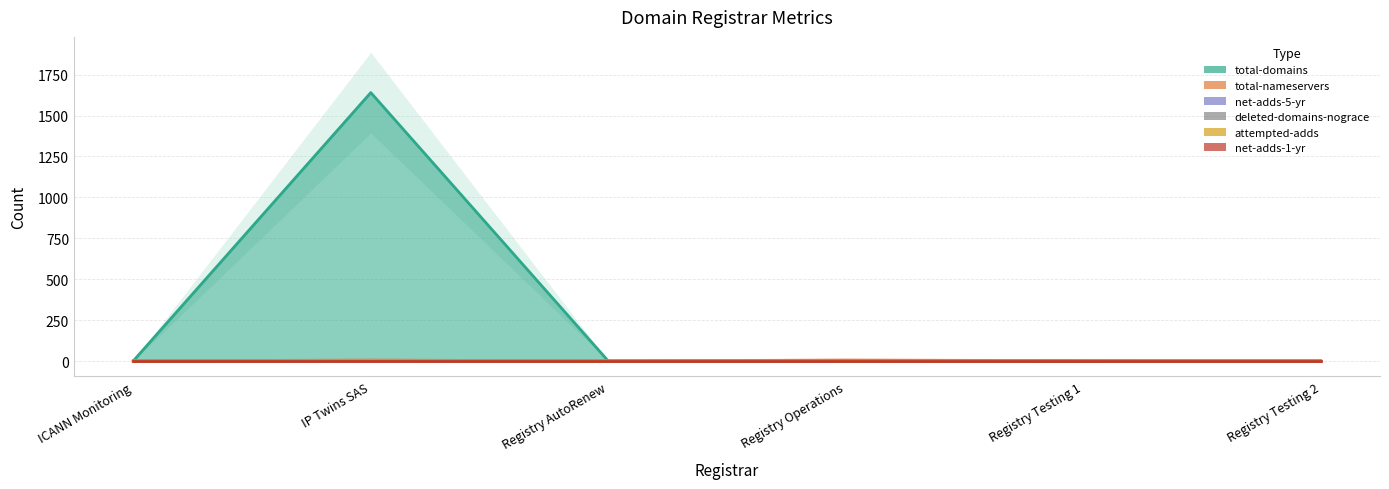

What is the value of the total-domains point at the 1st from the left?

1